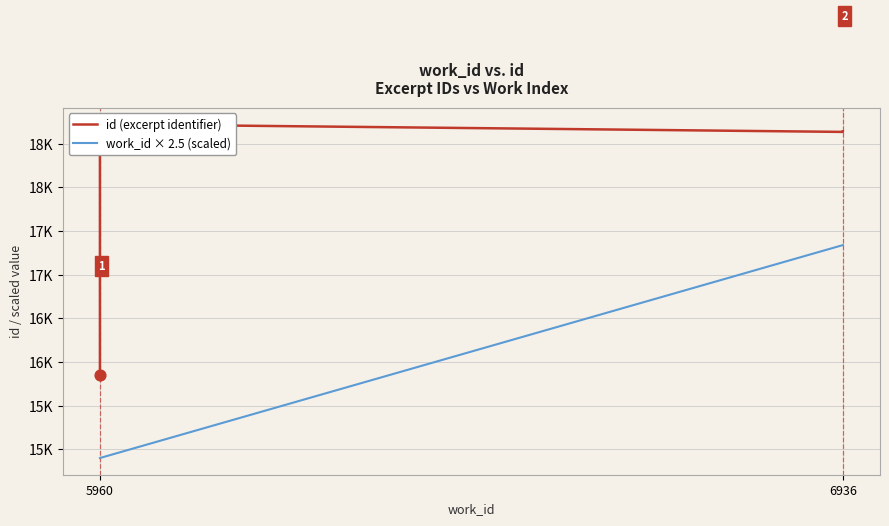

Which series contains the highest Y value?

id (excerpt identifier)